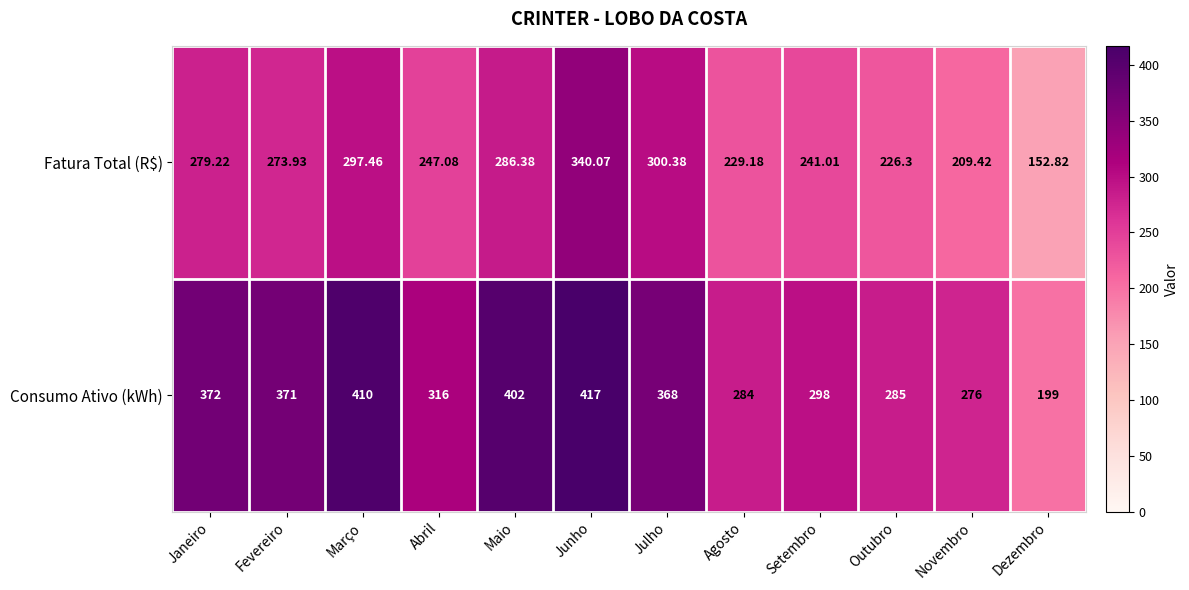

Rank the series at Março from lowest to highest value.

Fatura Total (R$), Consumo Ativo (kWh)